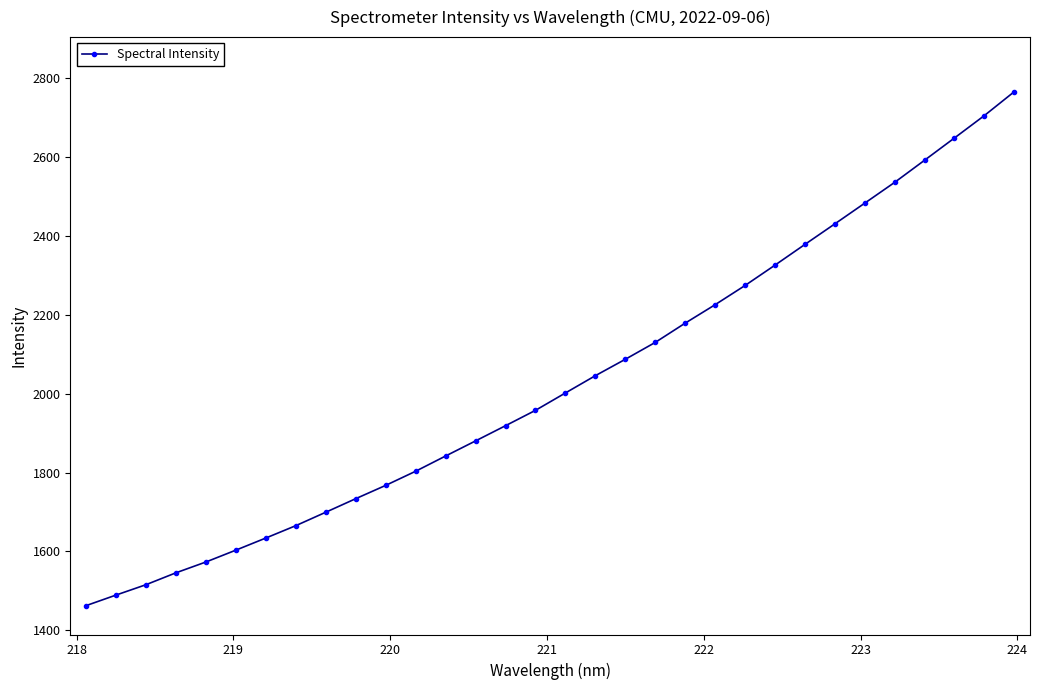

What is the difference between the maximum and minimum values?

1303.5